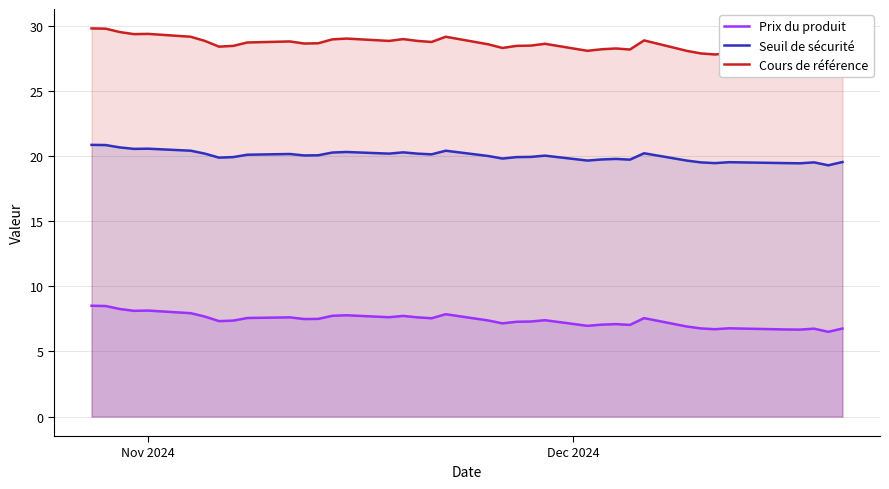

What is the maximum value for Seuil de sécurité?

20.9